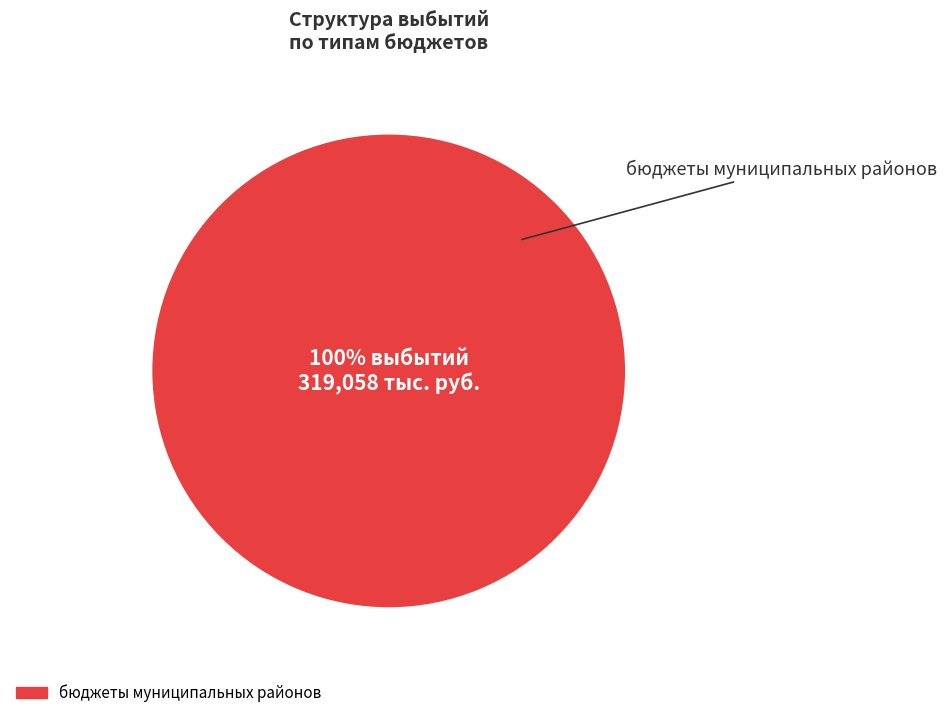

Is there any slice that represents more than half of the pie?

Yes